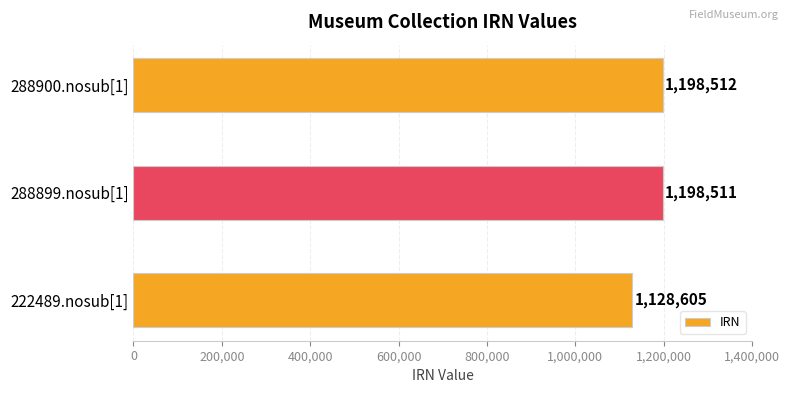

List the labels in order of value, smallest first.

222489.nosub[1], 288899.nosub[1], 288900.nosub[1]